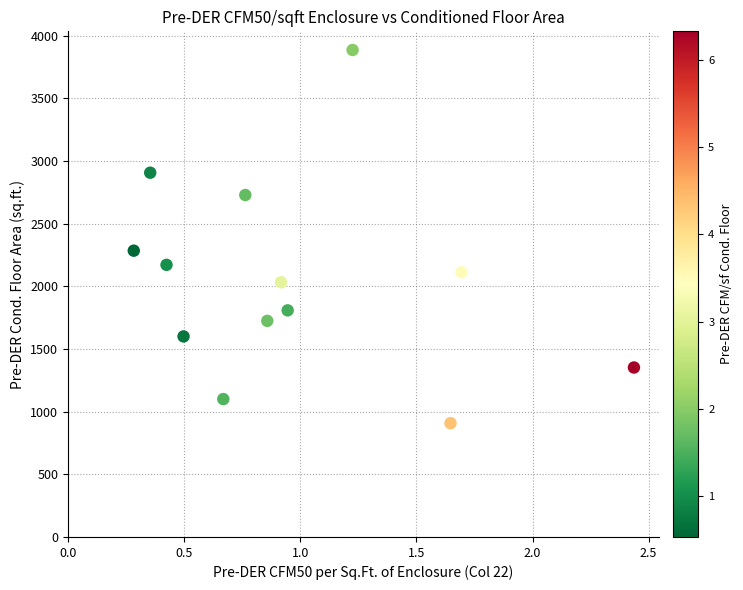

What Y value in the scatter plot is closest to 2396?

2284